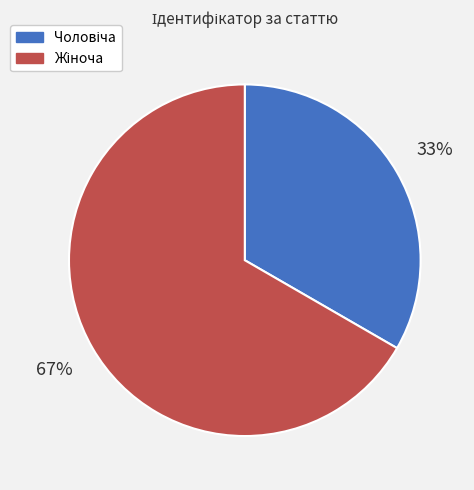

Is there a majority slice in this chart?

Yes